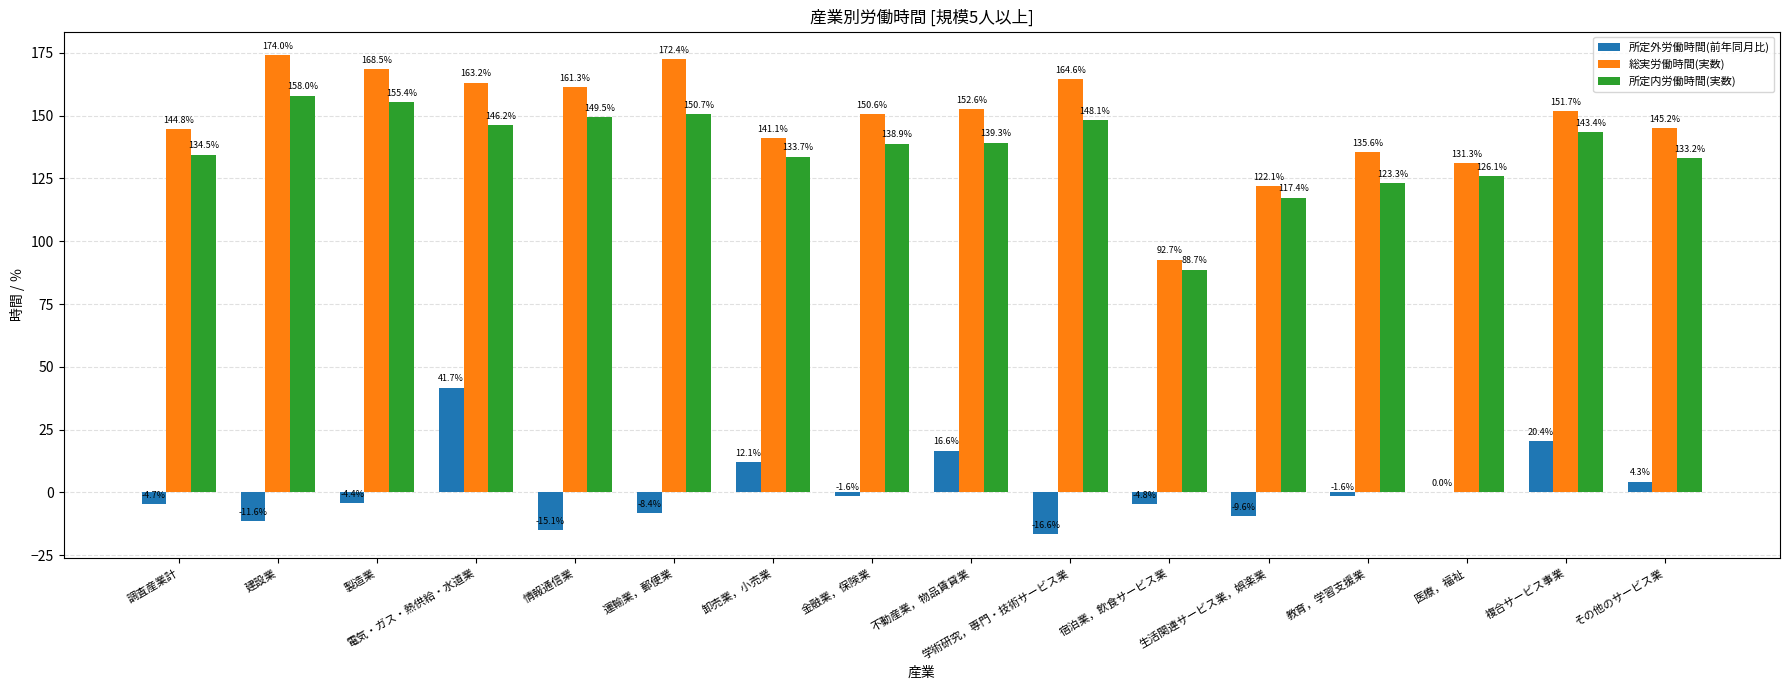

How many data points does each series have?

16